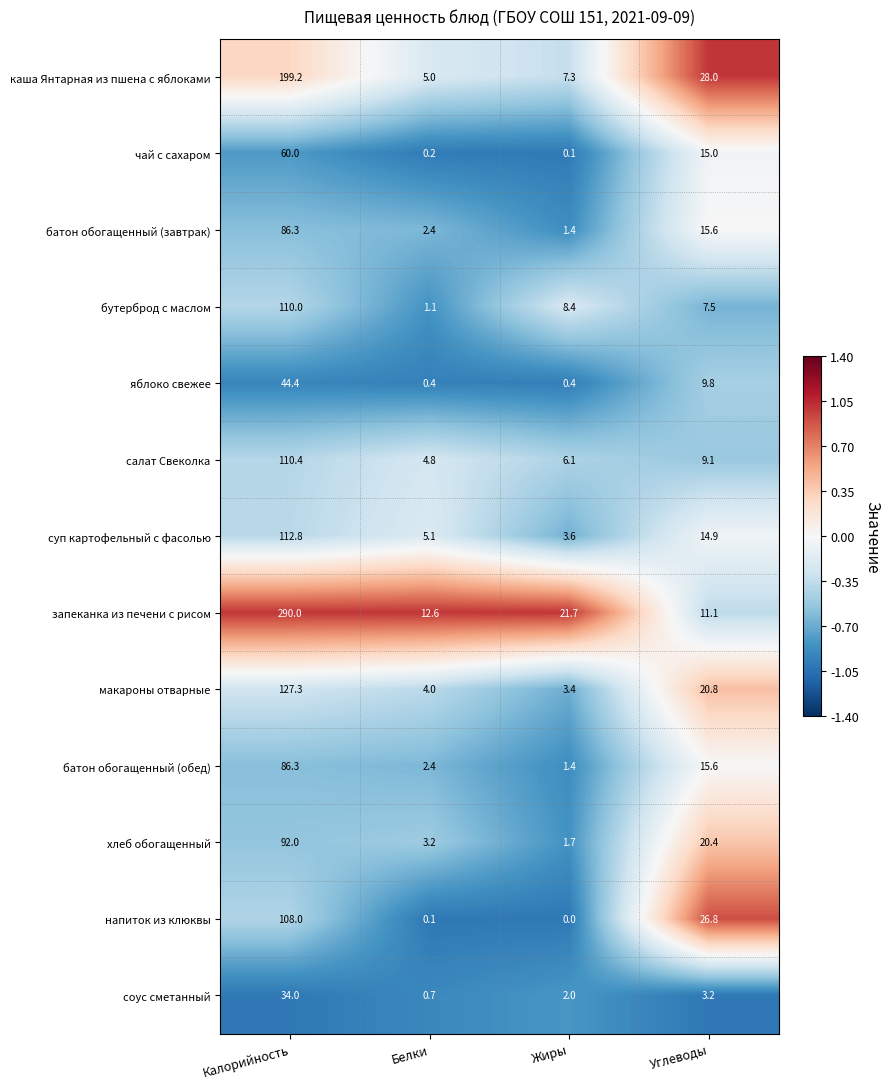

Rank the categories by батон обогащенный (завтрак) value from highest to lowest.

Калорийность, Углеводы, Белки, Жиры